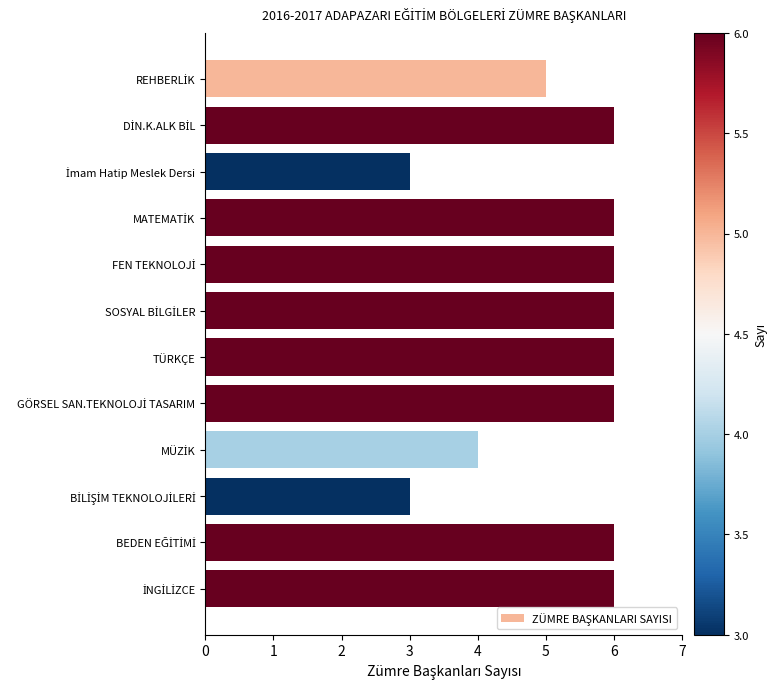

What value does the data have at TÜRKÇE?

6